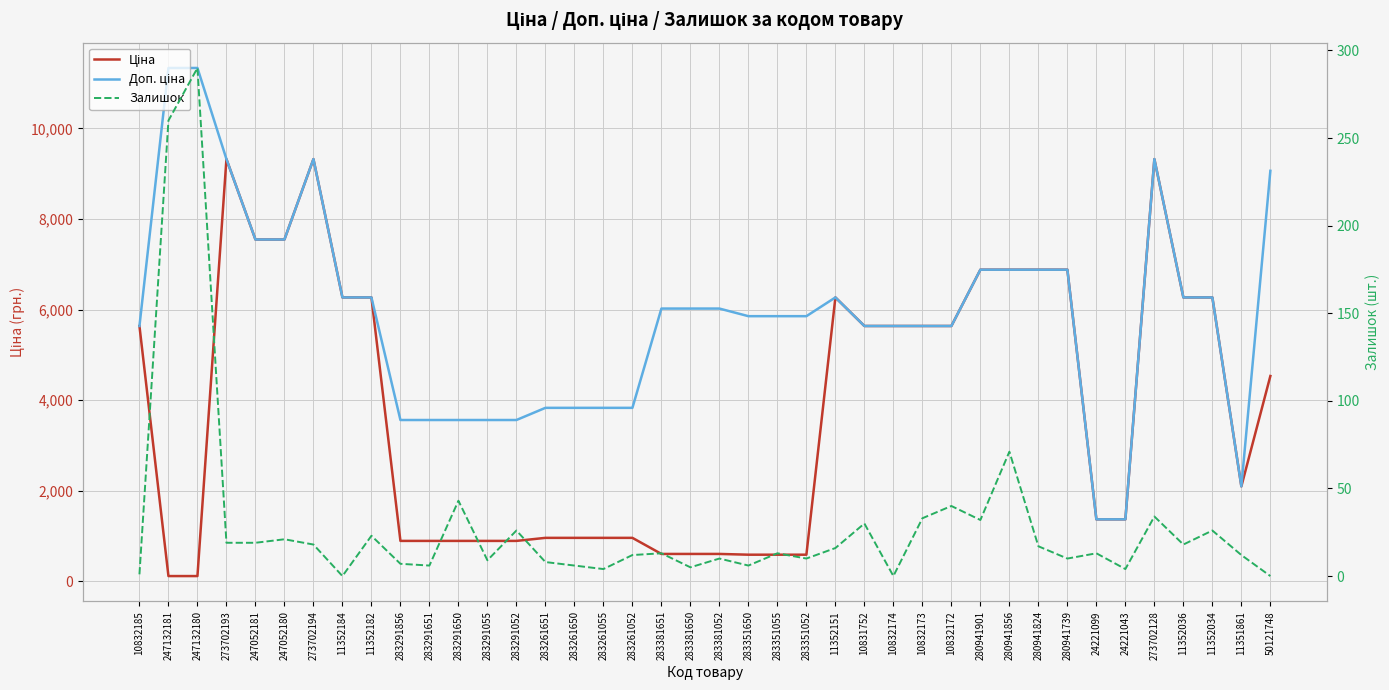

What is the difference between the highest and lowest values at 11351861?

2082.3